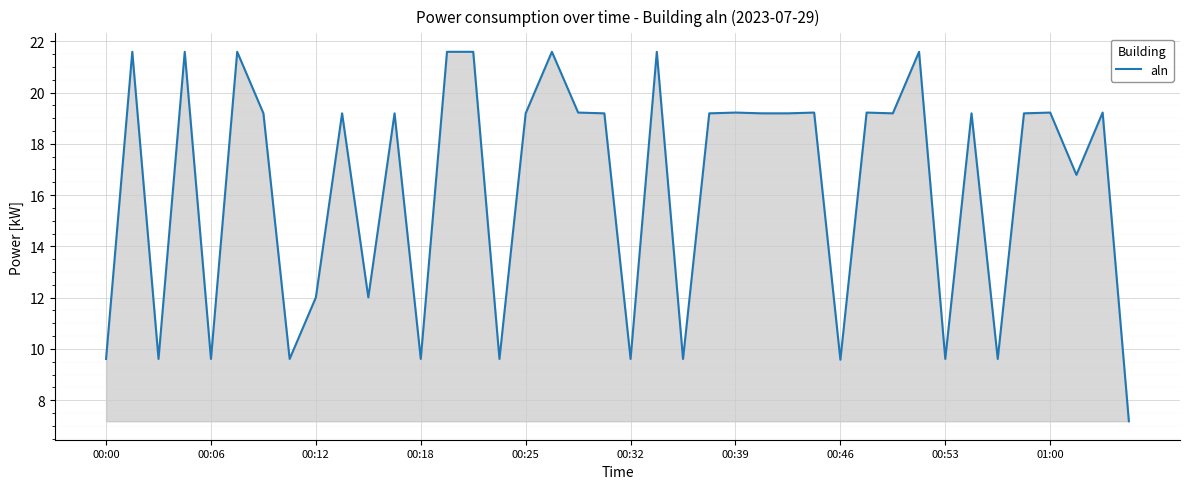

What is the greatest value displayed?

21.6